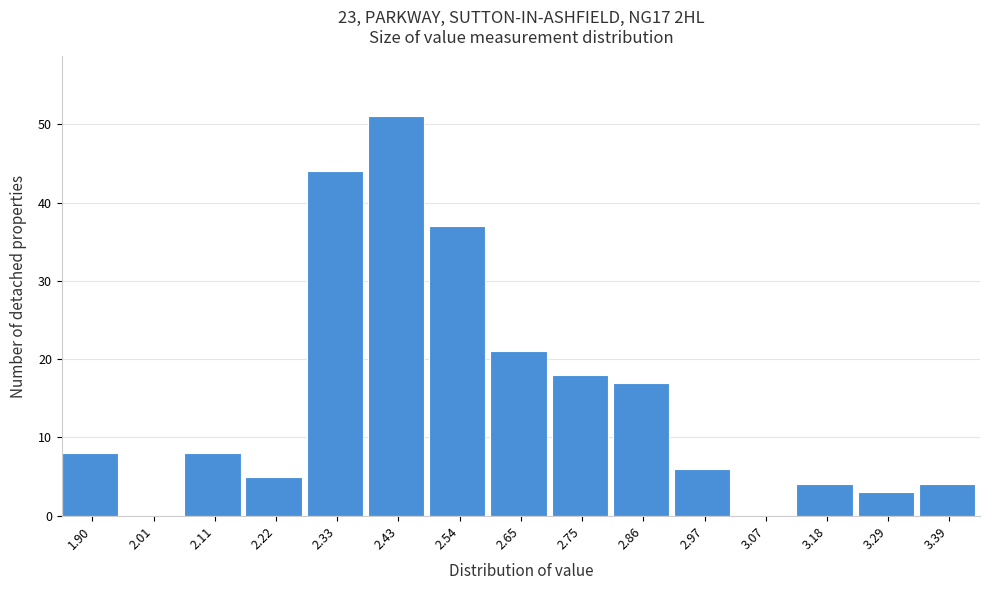

Reading right to left, extract all data points from this chart.

3.39=4	3.29=3	3.18=4	3.07=0	2.97=6	2.86=17	2.75=18	2.65=21	2.54=37	2.43=51	2.33=44	2.22=5	2.11=8	2.01=0	1.90=8